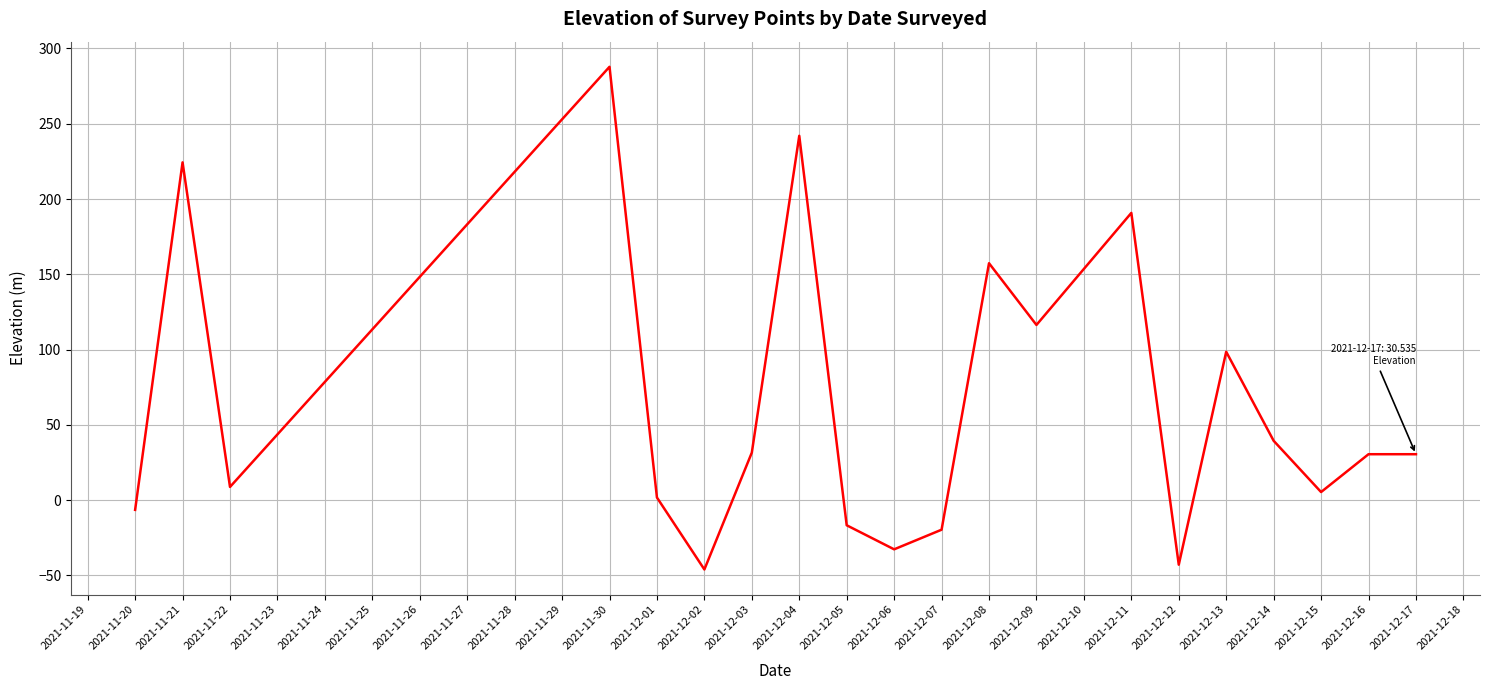

What is the difference between the values at 2021-12-02 and 2021-12-04?

288.0